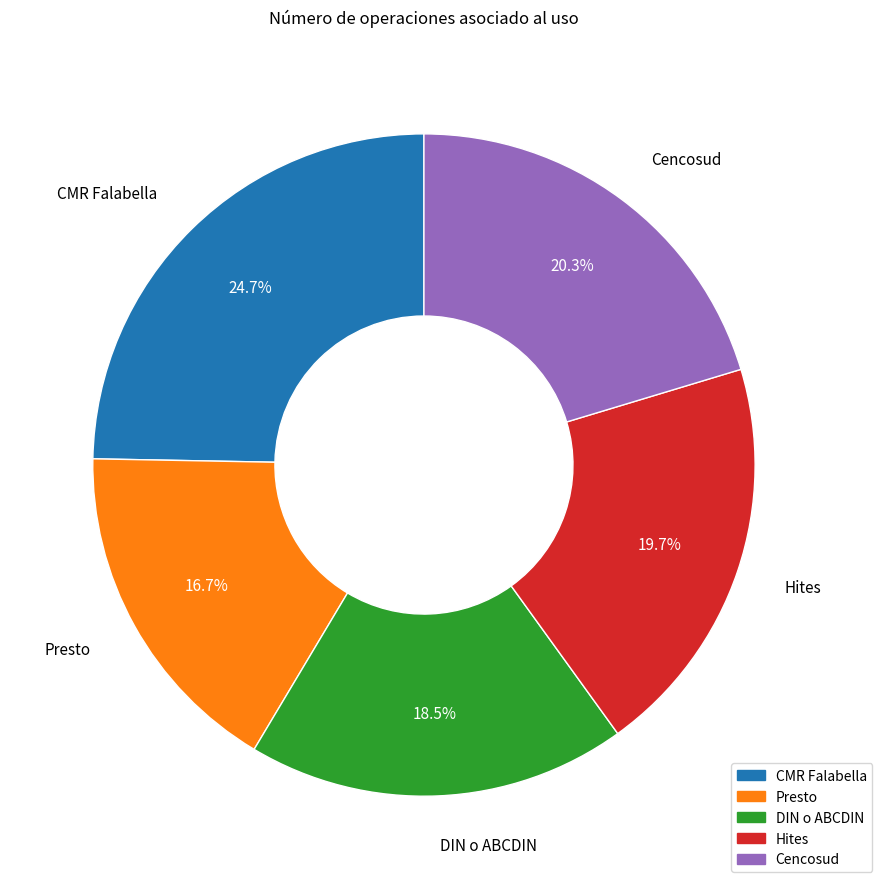

To the nearest percent, what portion does Cencosud represent?

20%